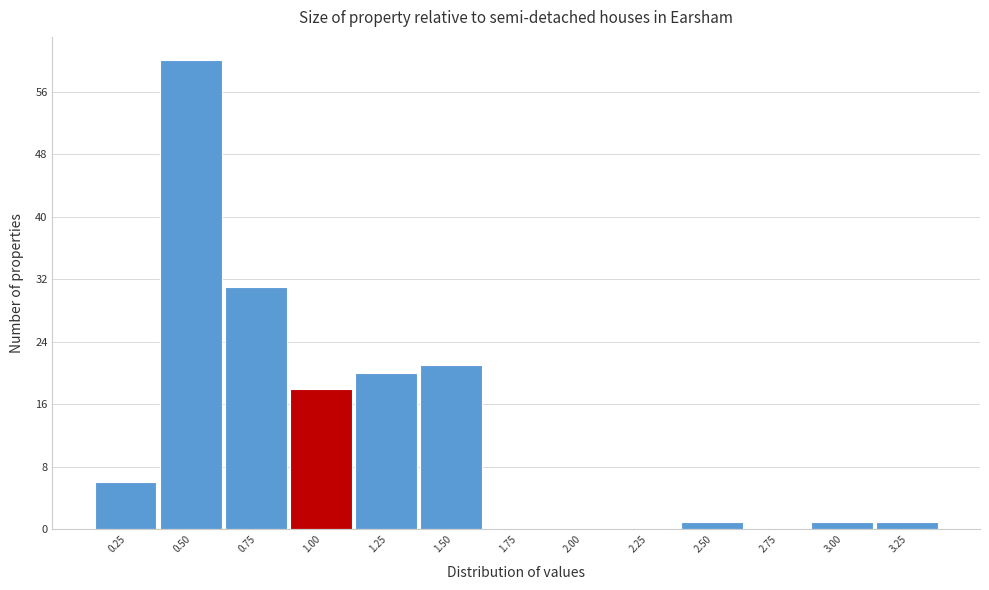

Reading left to right, extract all data points from this chart.

0.25=6	0.50=60	0.75=31	1.00=18	1.25=20	1.50=21	1.75=0	2.00=0	2.25=0	2.50=1	2.75=0	3.00=1	3.25=1